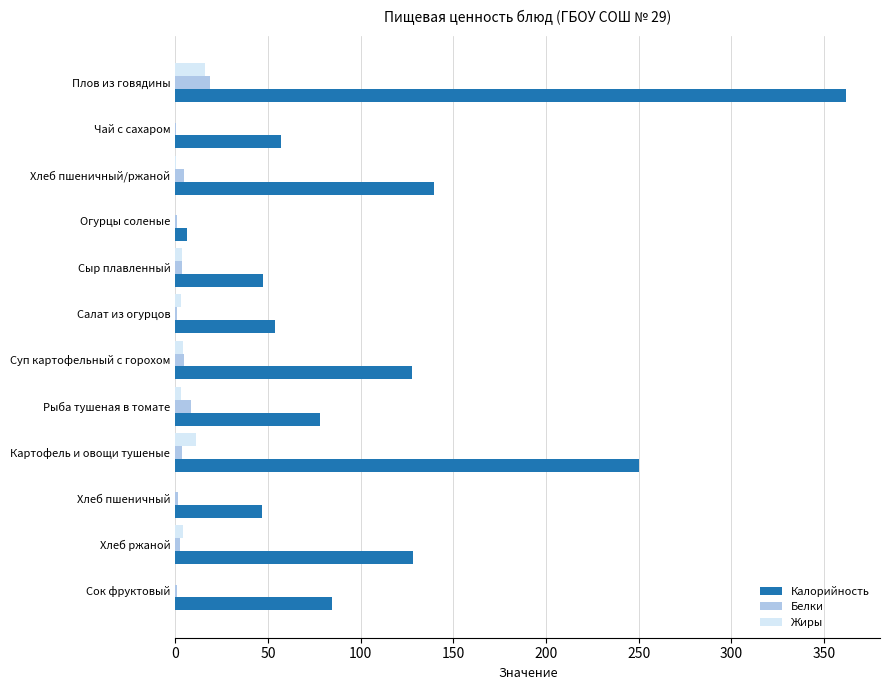

Where is Калорийность nearest to the value 184?

Хлеб пшеничный/ржаной